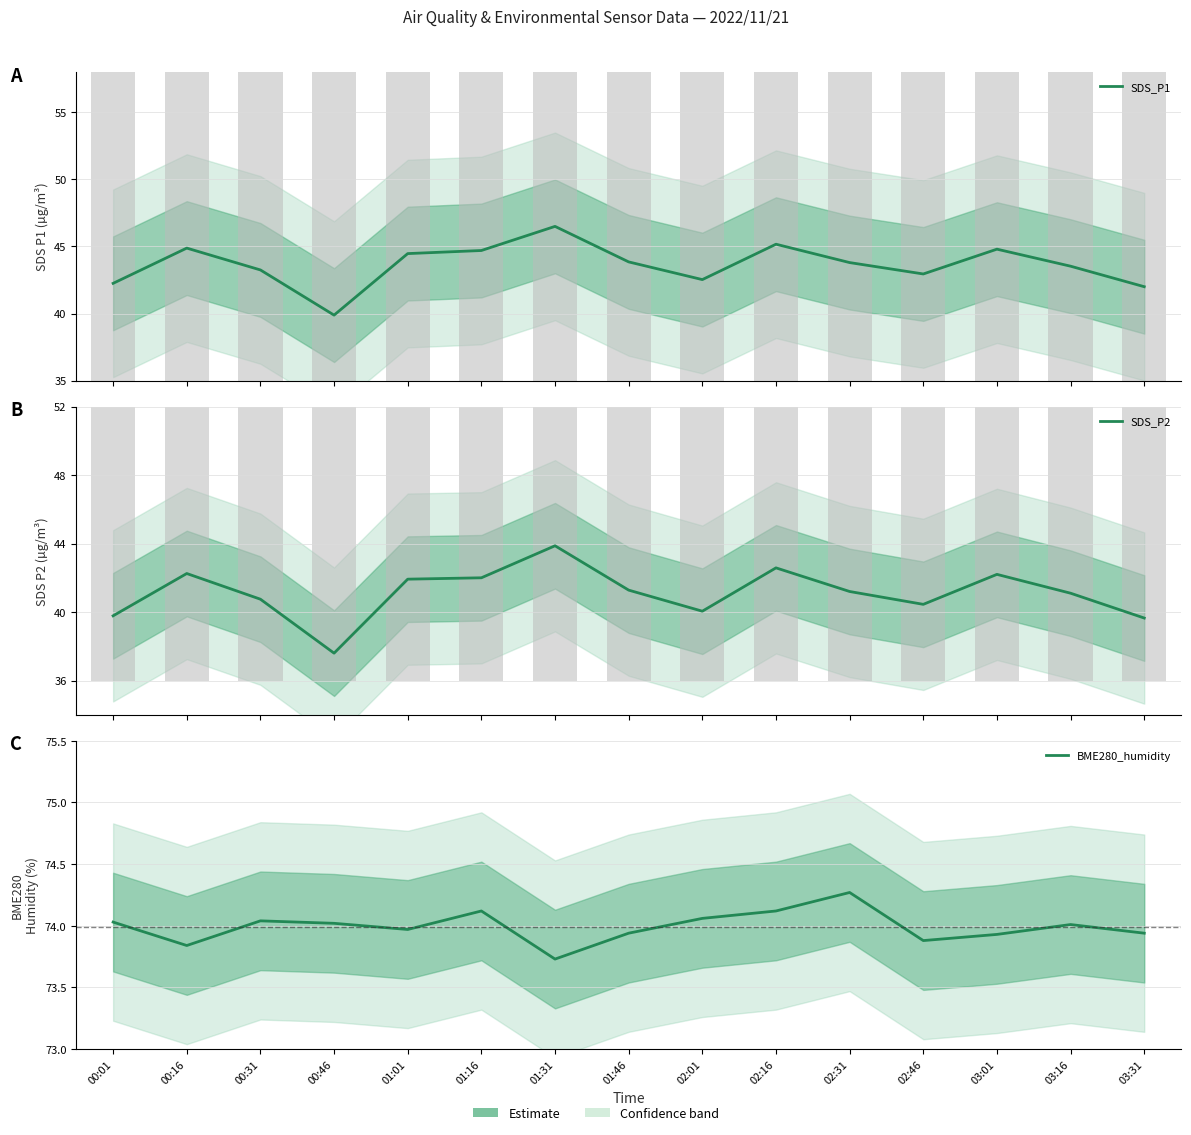

What value does the SDS_P1 series have at 02:46?

43.0